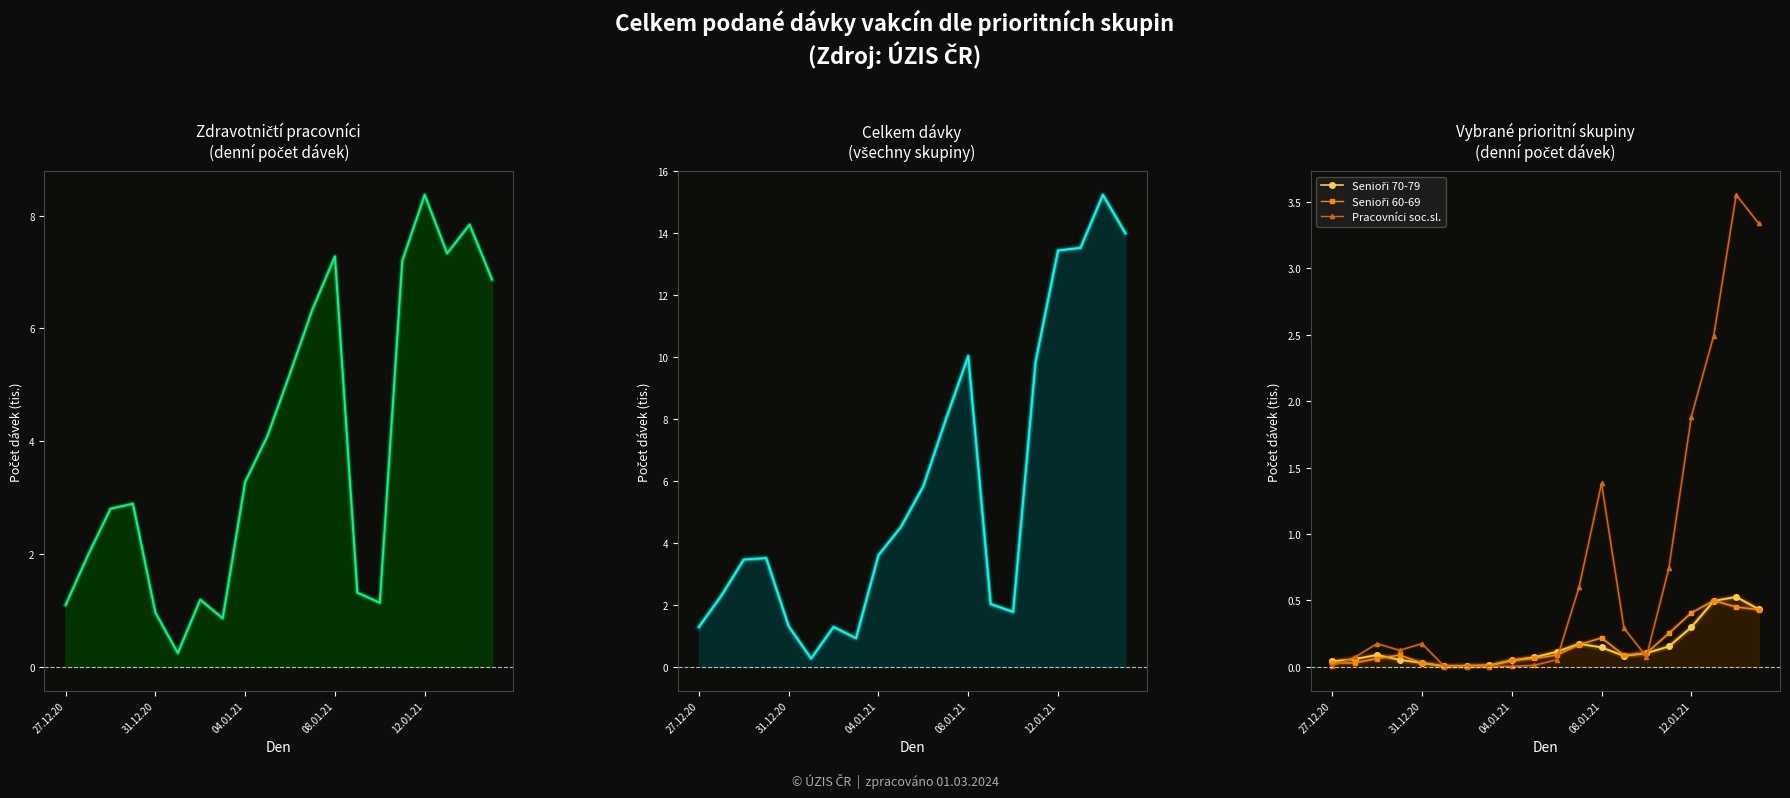

The value of Senioři 60-69 at 04.01.21 is 0.1. True or false?

False